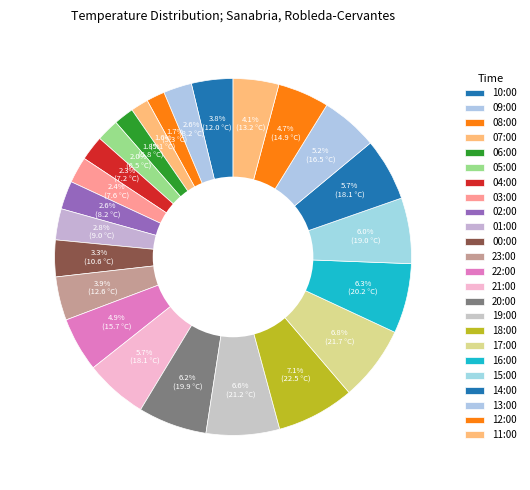

Does 23:00 account for over 50% of the chart?

No